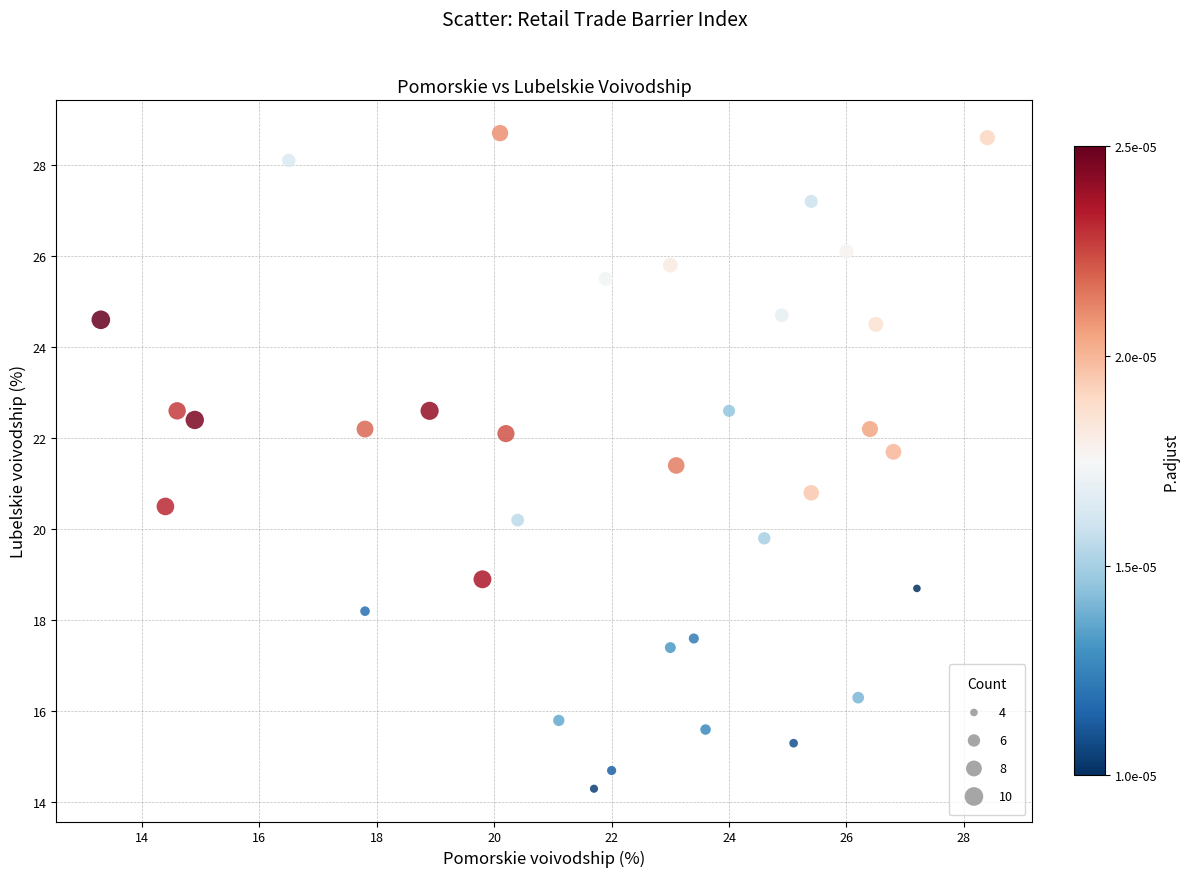

What is the range of Y values (max minus min)?

14.4